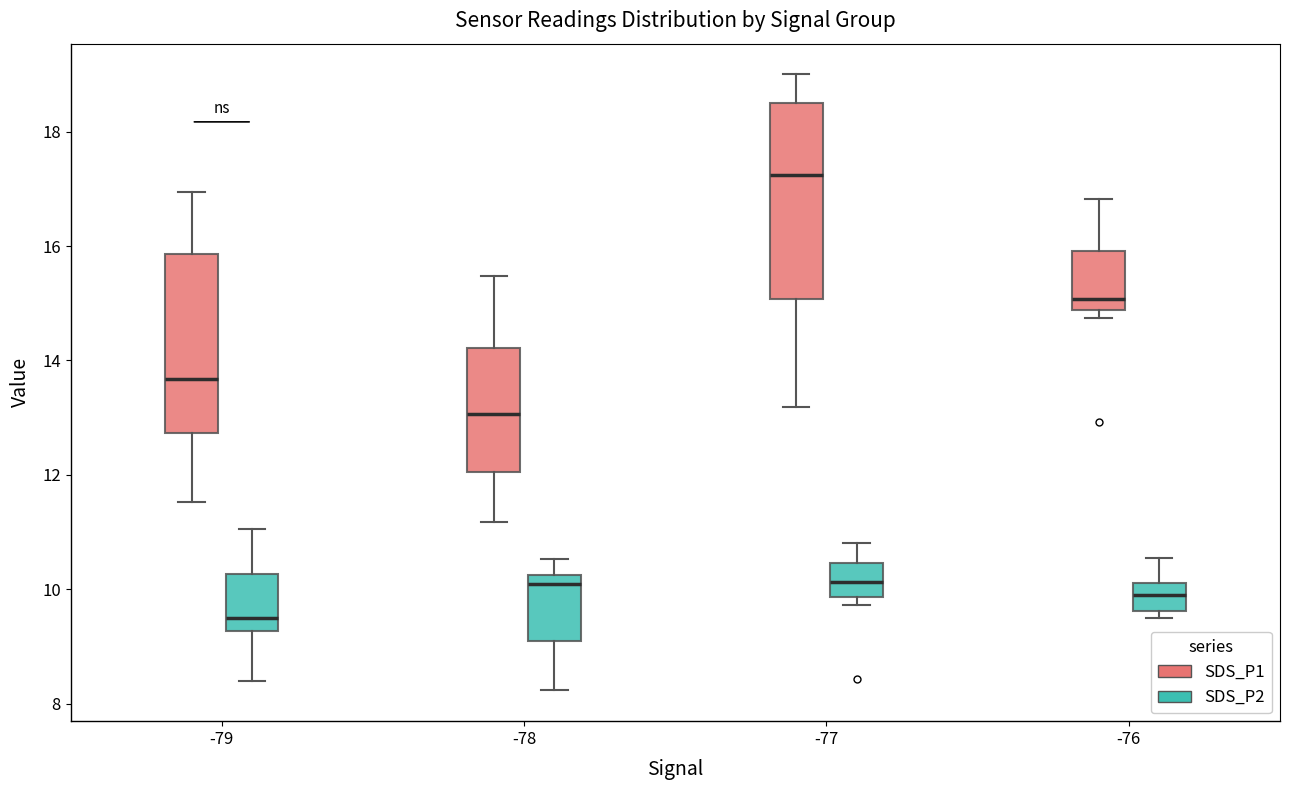

Reading left to right, read every box against the y-axis: the position of its median line, the range the box covers, and the ends of its whiskers. The values are not printed on the chart, so give them approximately, as read against the axis.

-79 (SDS_P1): median 13.6, box 12.8 to 15.8, whiskers 11.6 to 17.0
-79 (SDS_P2): median 9.6, box 9.2 to 10.2, whiskers 8.4 to 11.0
-78 (SDS_P1): median 13.0, box 12.0 to 14.2, whiskers 11.2 to 15.4
-78 (SDS_P2): median 10.0, box 9.0 to 10.2, whiskers 8.2 to 10.6
-77 (SDS_P1): median 17.2, box 15.0 to 18.6, whiskers 13.2 to 19.0
-77 (SDS_P2): median 10.2, box 9.8 to 10.4, whiskers 9.8 (just below the box's lower edge) to 10.8
-76 (SDS_P1): median 15.0, box 14.8 to 16.0, whiskers 14.8 (just below the box's lower edge) to 16.8
-76 (SDS_P2): median 10.0, box 9.6 to 10.2, whiskers 9.6 (just below the box's lower edge) to 10.6